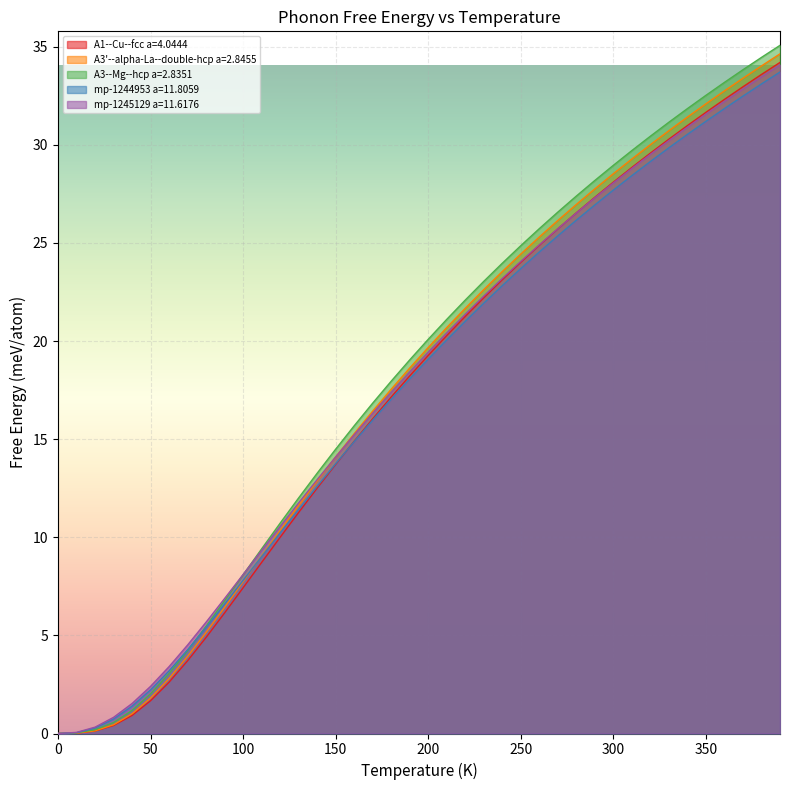

How many data points in A3'--alpha-La--double-hcp a=2.8455 are less than 19?

20